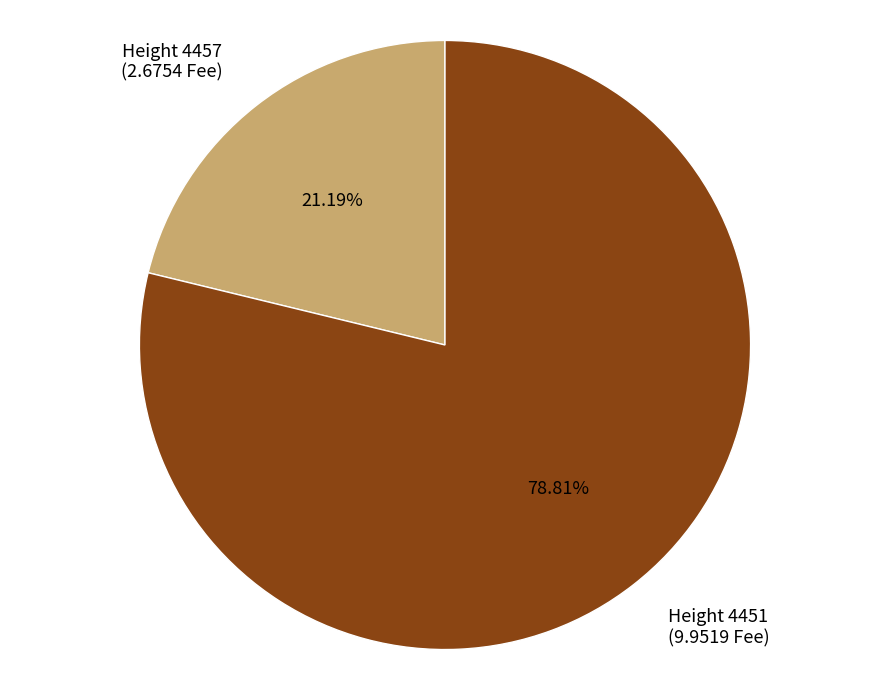

How many segments does this pie chart have?

2